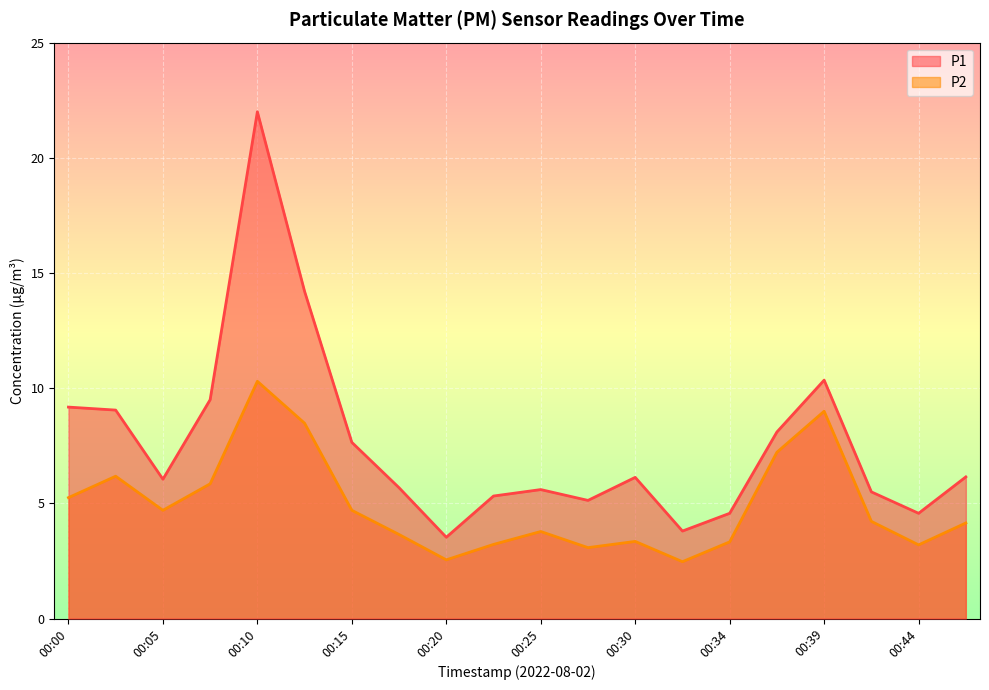

What is the sum of the P1 values at 00:12 and 00:07?

23.7